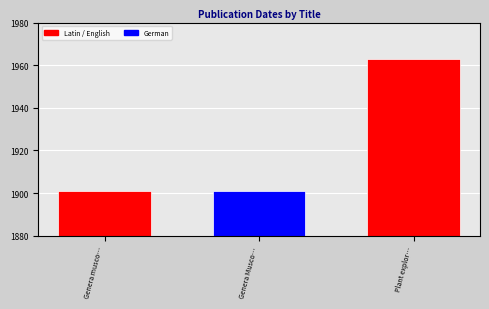

Does the chart contain stacked bars?

No